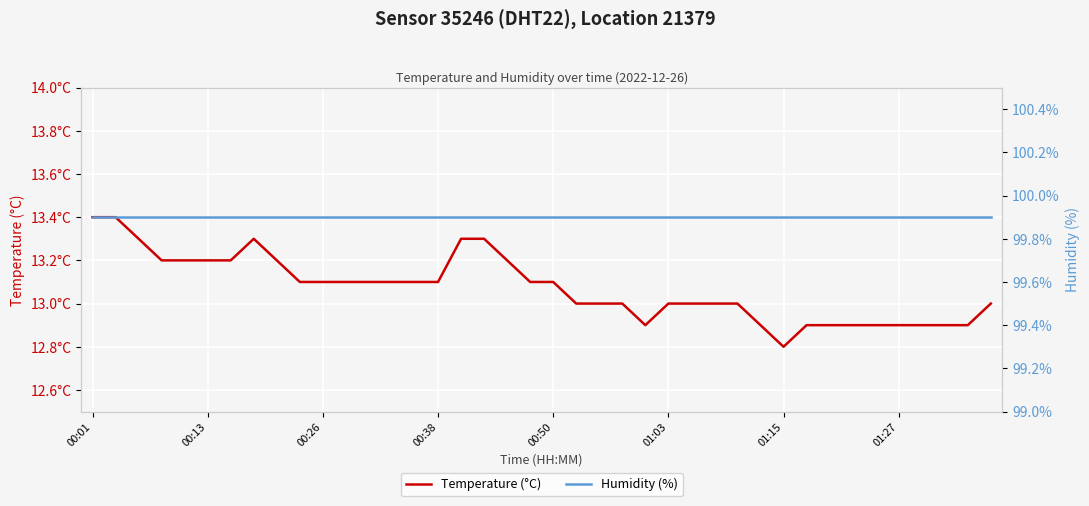

The value of Humidity (%) at 21 is 67.9. True or false?

False